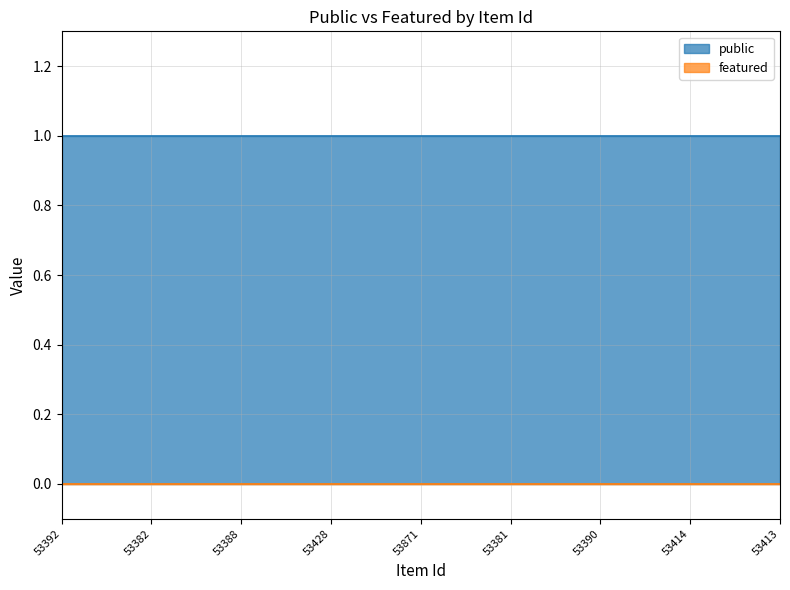

The value of featured at 53382 is 0. True or false?

True